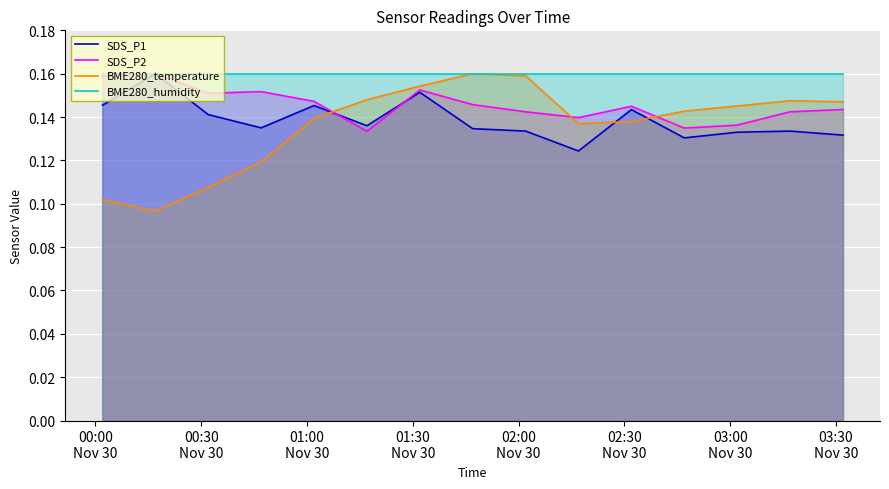

Which series has the largest total across all categories?

BME280_humidity